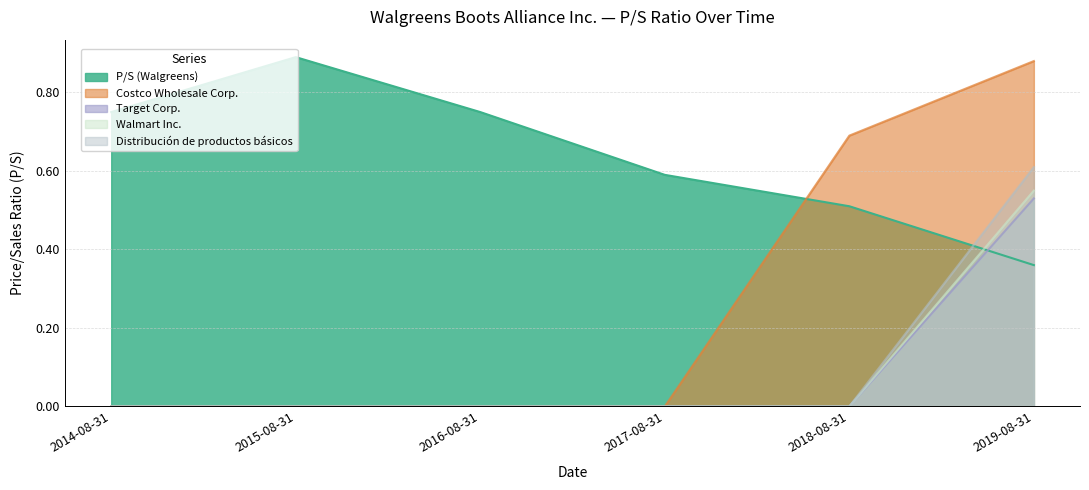

What is the label of the 2nd point from the right?

2018-08-31